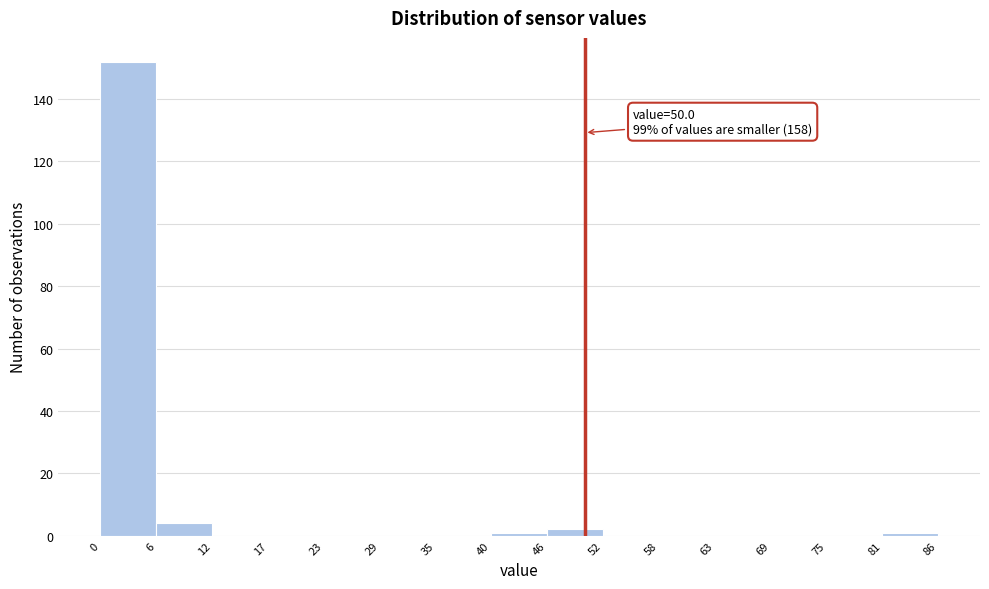

Over which range of the x-axis is the bar tallest?

0 to 6